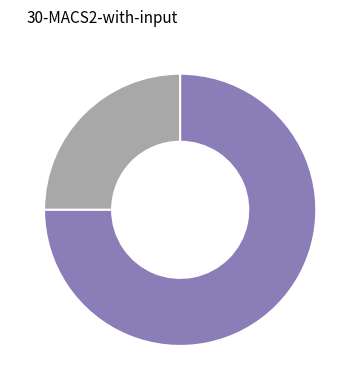

Is there any slice that represents more than half of the pie?

Yes